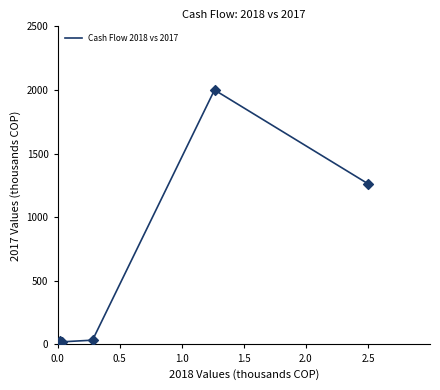

What is the difference between the maximum and minimum values?

2000.0